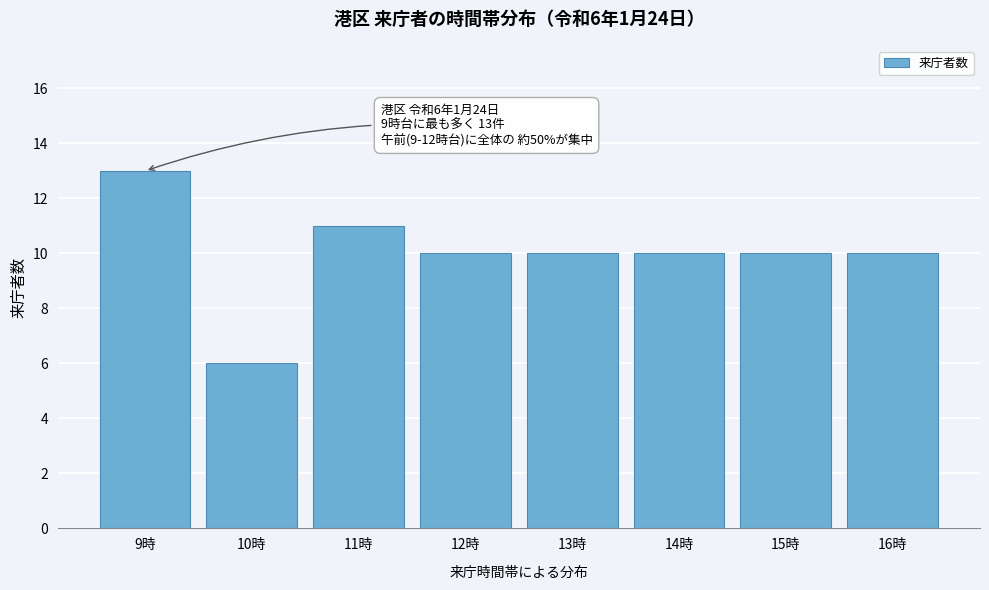

Reading right to left, extract all data points from this chart.

10	10	10	10	10	11	6	13